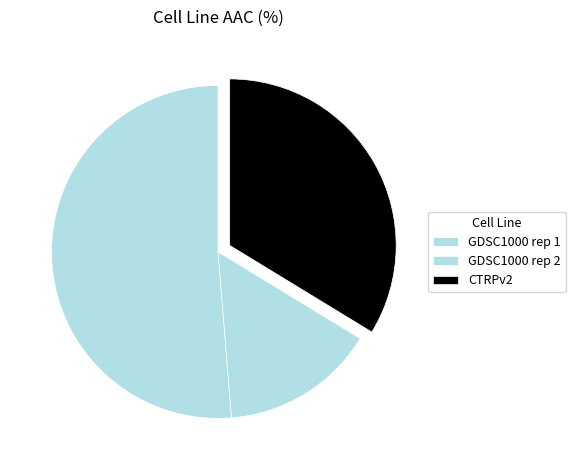

Count the number of slices in the pie.

3